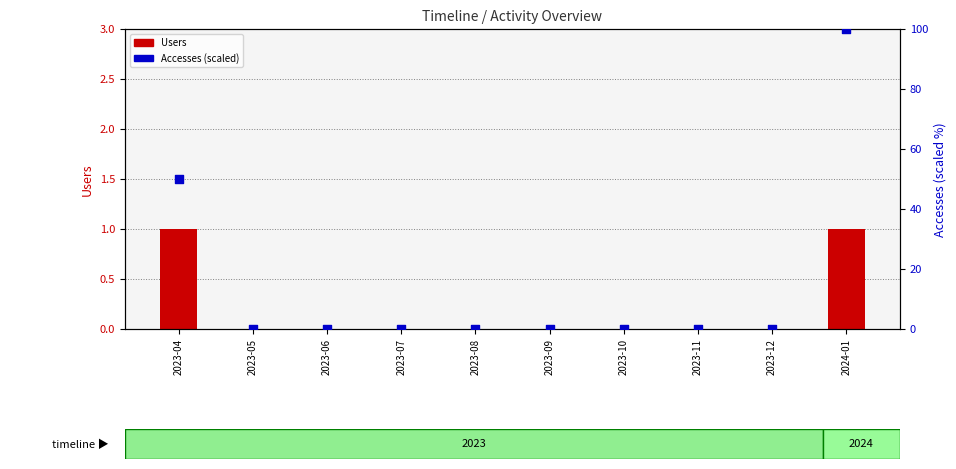

Which series reaches the maximum Y coordinate?

Accesses (scaled)